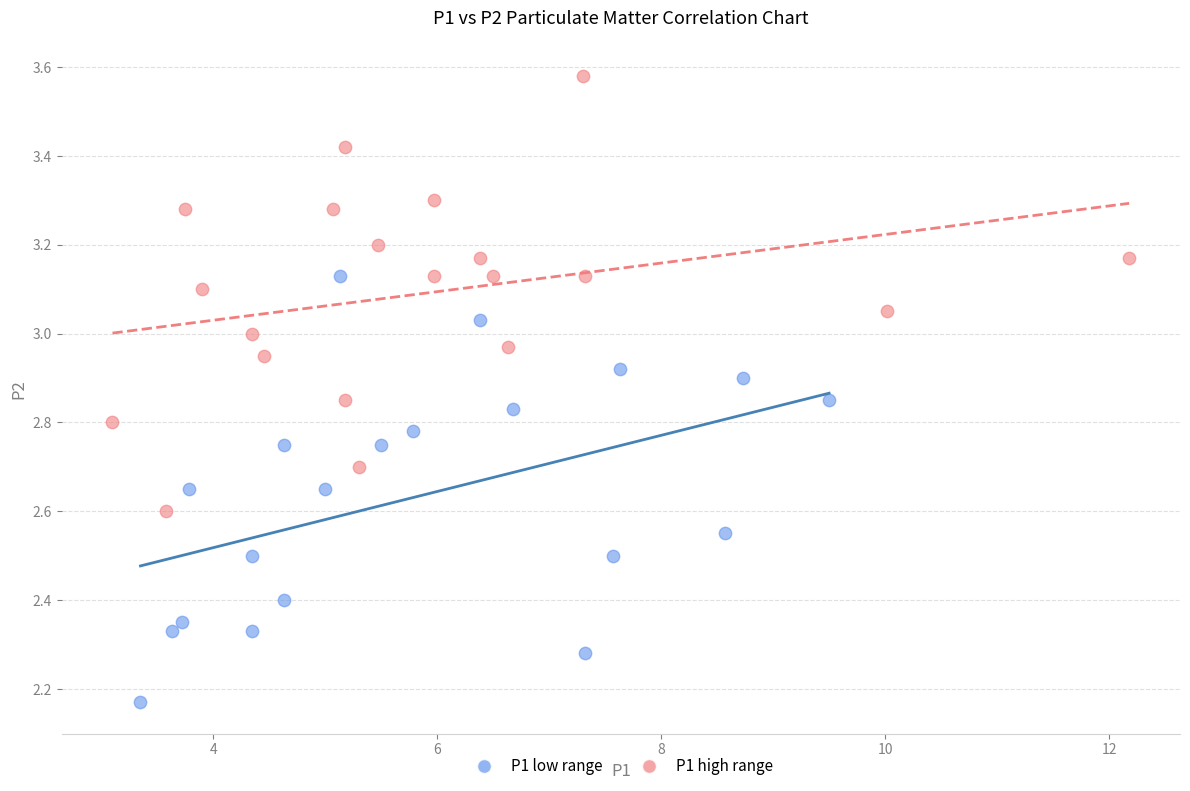

Which series reaches the maximum Y coordinate?

P1 high range